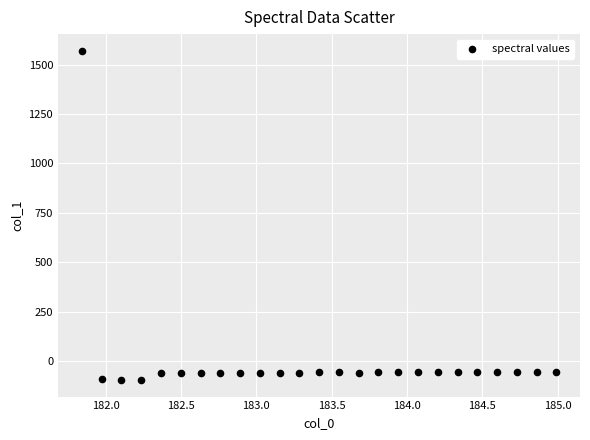

What is the range of X values (max minus min)?

3.1